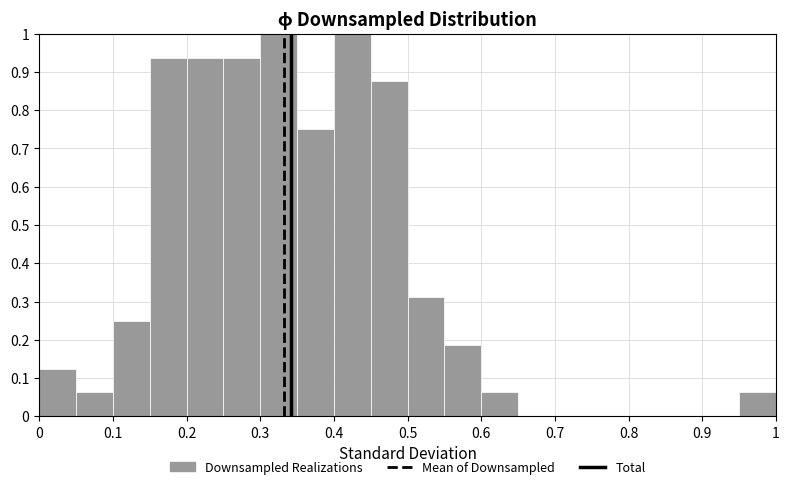

Reading left to right, transcribe this chart: for each bar, give the range it covers on the x-axis and its height. The values are not printed on the chart, so give them approximately, as read against the axis.

0.00 to 0.05: 0.13
0.05 to 0.10: 0.06
0.10 to 0.15: 0.25
0.15 to 0.20: 0.94
0.20 to 0.25: 0.94
0.25 to 0.30: 0.94
0.30 to 0.35: 1.00
0.35 to 0.40: 0.75
0.40 to 0.45: 1.00
0.45 to 0.50: 0.88
0.50 to 0.55: 0.31
0.55 to 0.60: 0.19
0.60 to 0.65: 0.06
0.65 to 0.70: 0
0.70 to 0.75: 0
0.75 to 0.80: 0
0.80 to 0.85: 0
0.85 to 0.90: 0
0.90 to 0.95: 0
0.95 to 1.00: 0.06